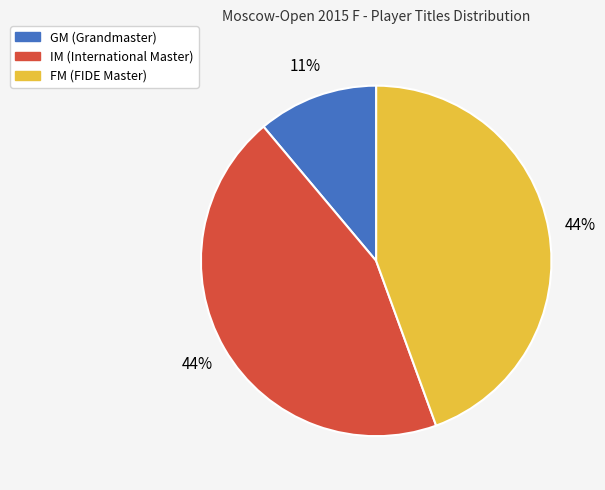

How many segments does this pie chart have?

3